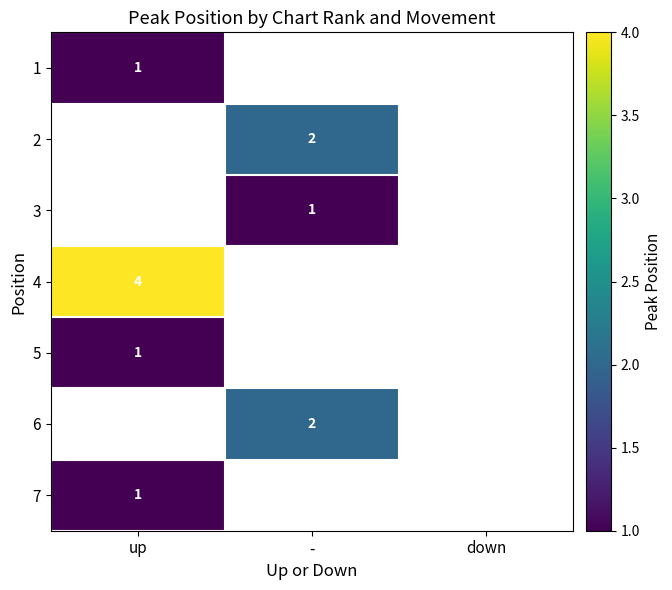

Is the value of 1 at up greater than the value of 4 at up?

No